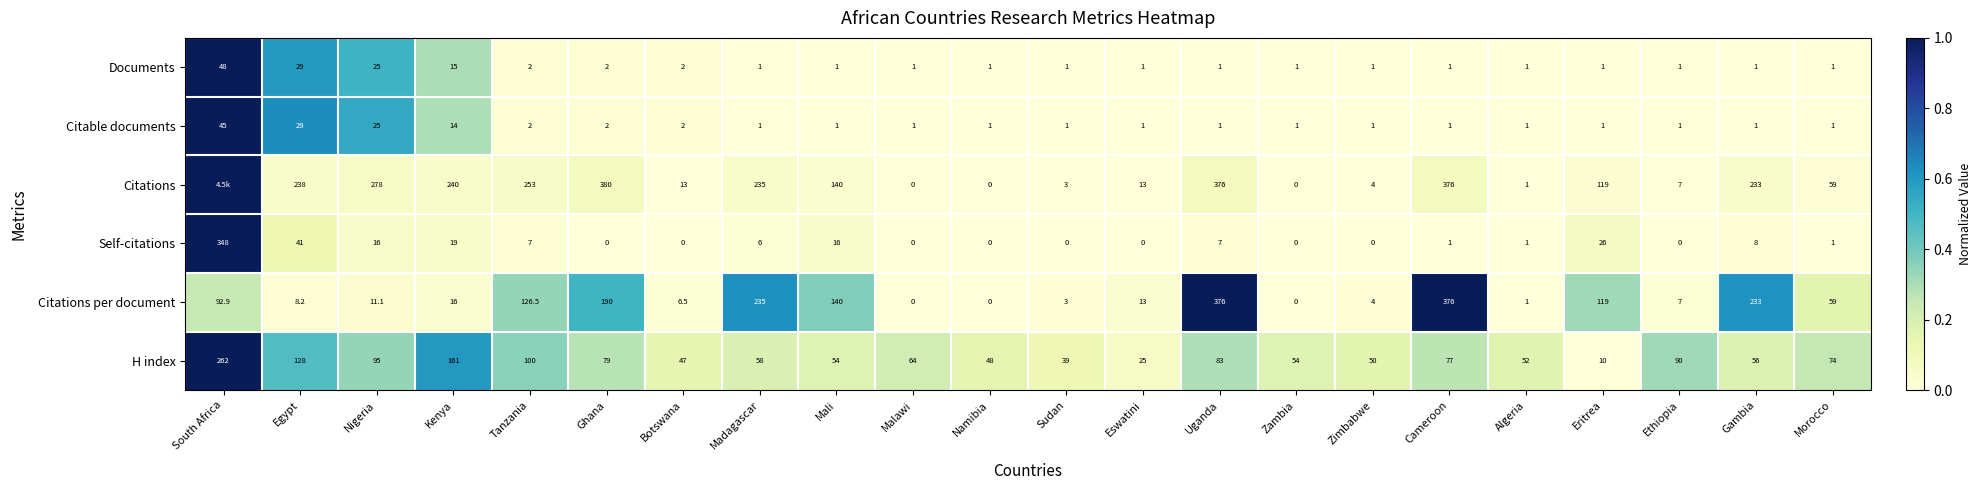

Which has a higher value, Eritrea or Egypt?

Egypt